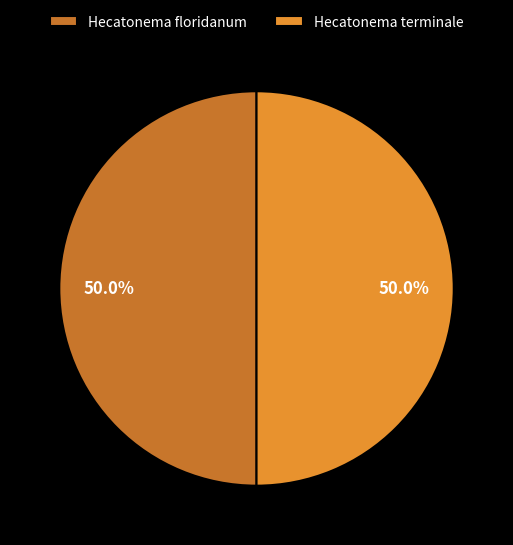

Count the number of slices in the pie.

2